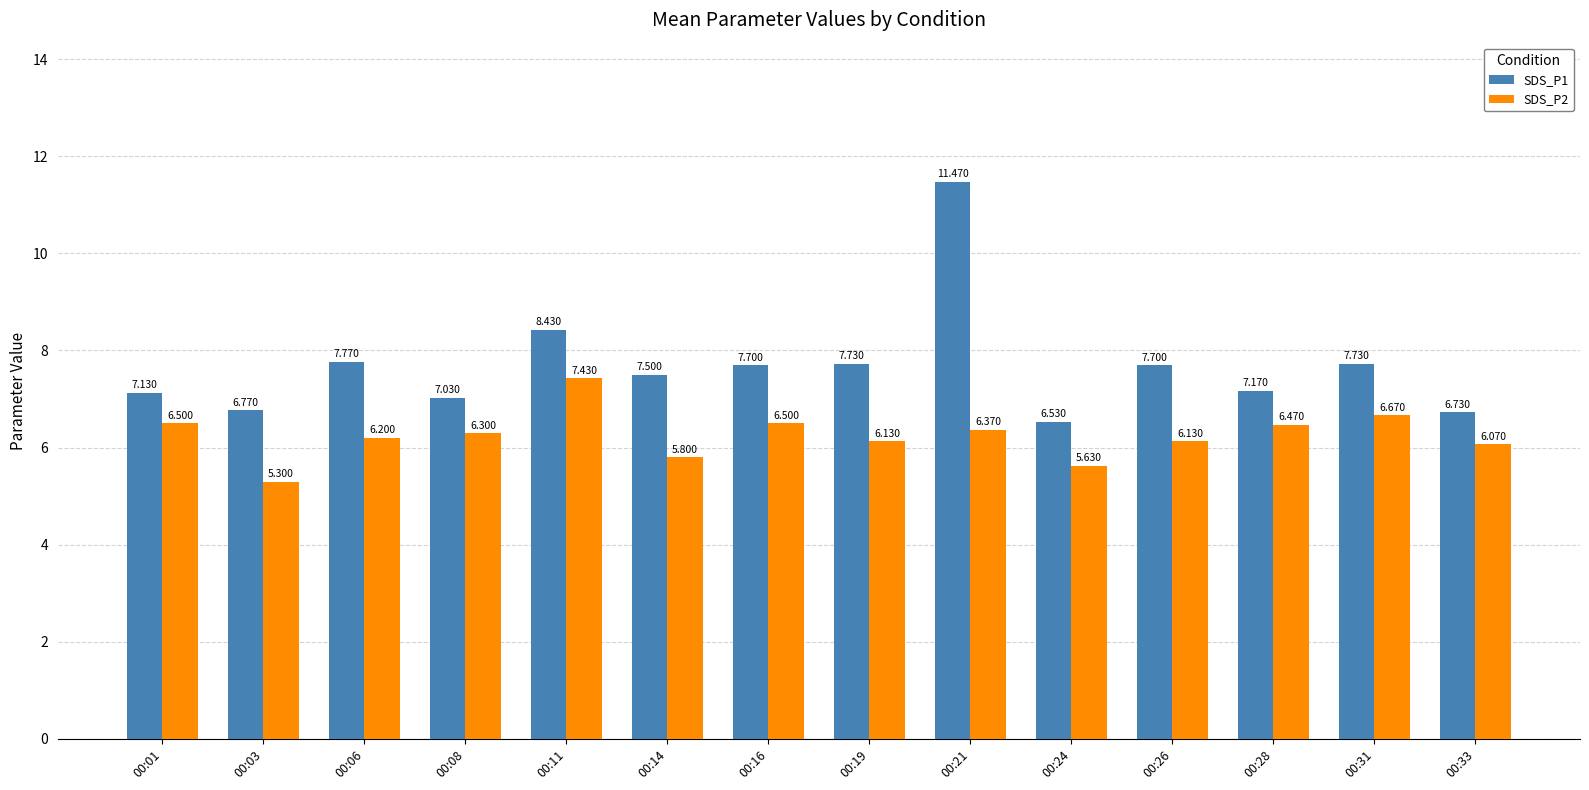

Is the value of SDS_P1 at 00:31 greater than the value of SDS_P2 at 00:33?

Yes